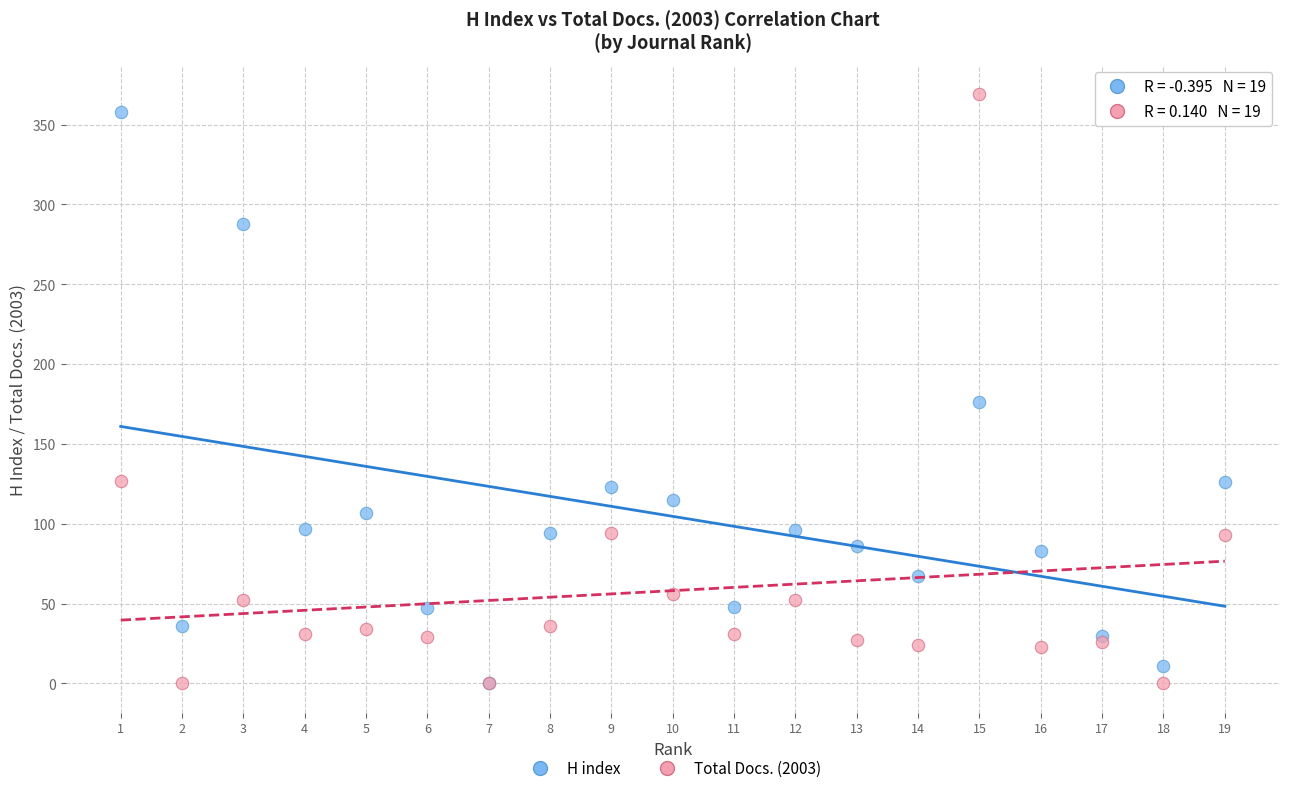

In the Total Docs. (2003) series, what Y value is closest to 184?

127